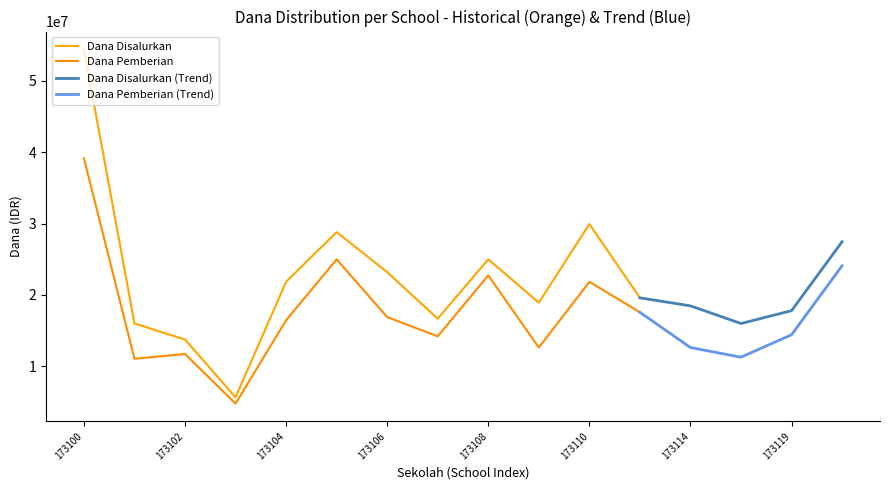

Which series has the widest spread of values?

Dana Disalurkan